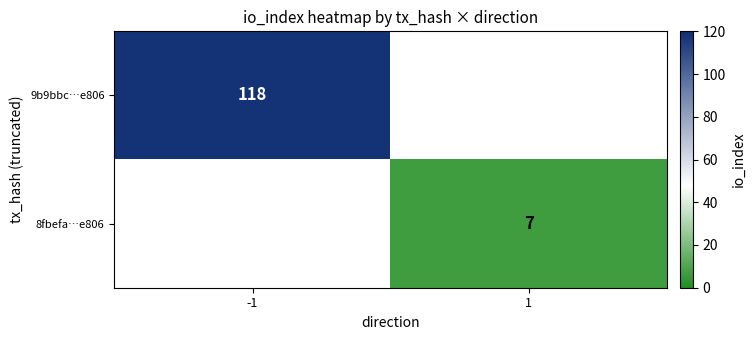

Is the value of 9b9bbc…e806 at -1 greater than the value of 8fbefa…e806 at 1?

Yes